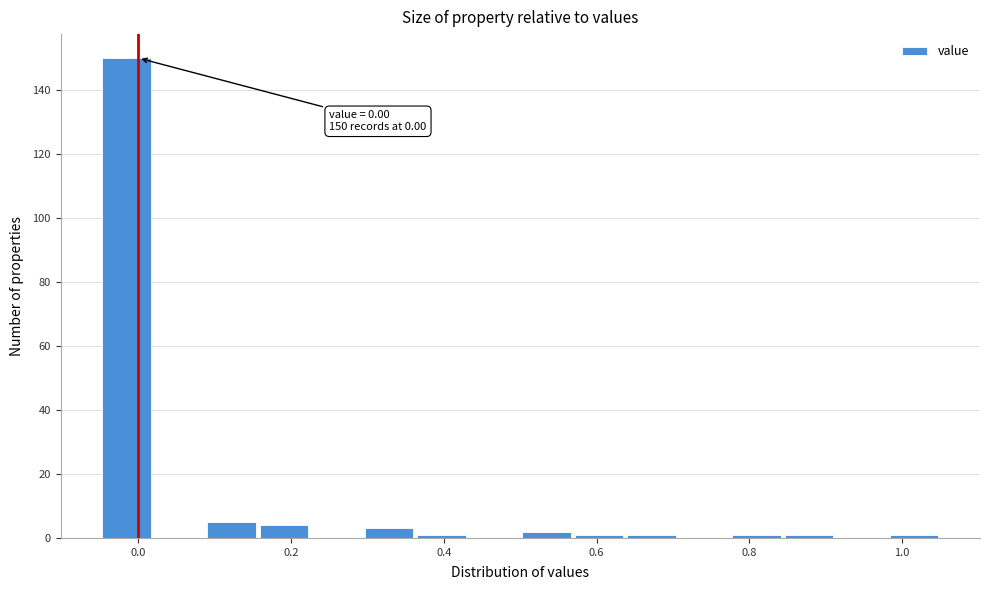

Read against the x-axis, roughly where is the centre of the tallest bar?

-0.02